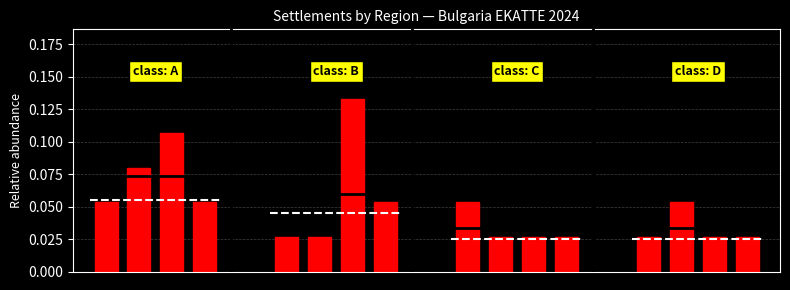

How many values are between 0 and 1?

16